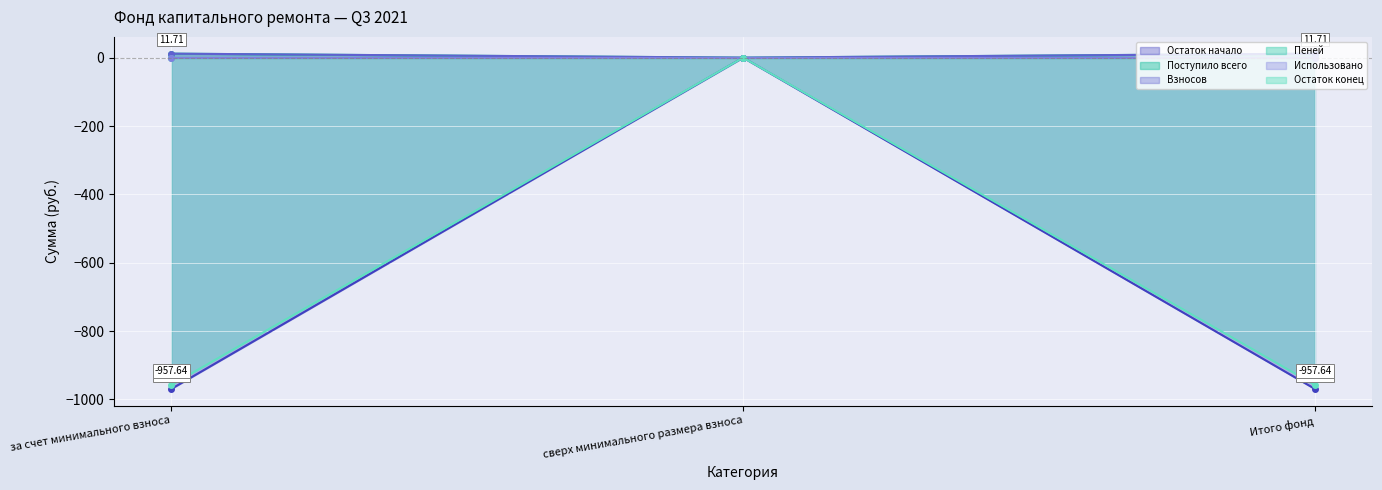

What is the label of the 3rd point from the left?

Итого фонд